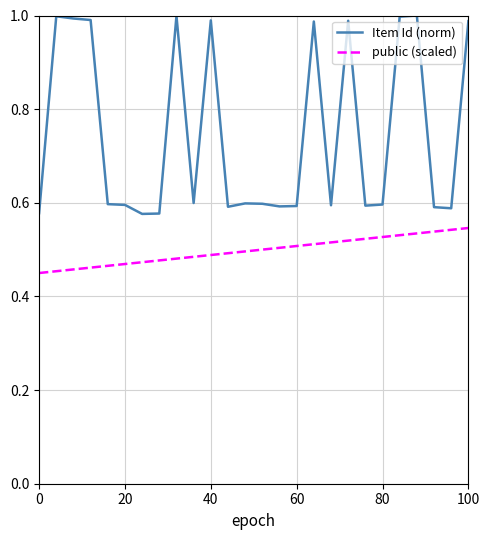

Which series has the largest range (max minus min)?

Item Id (norm)